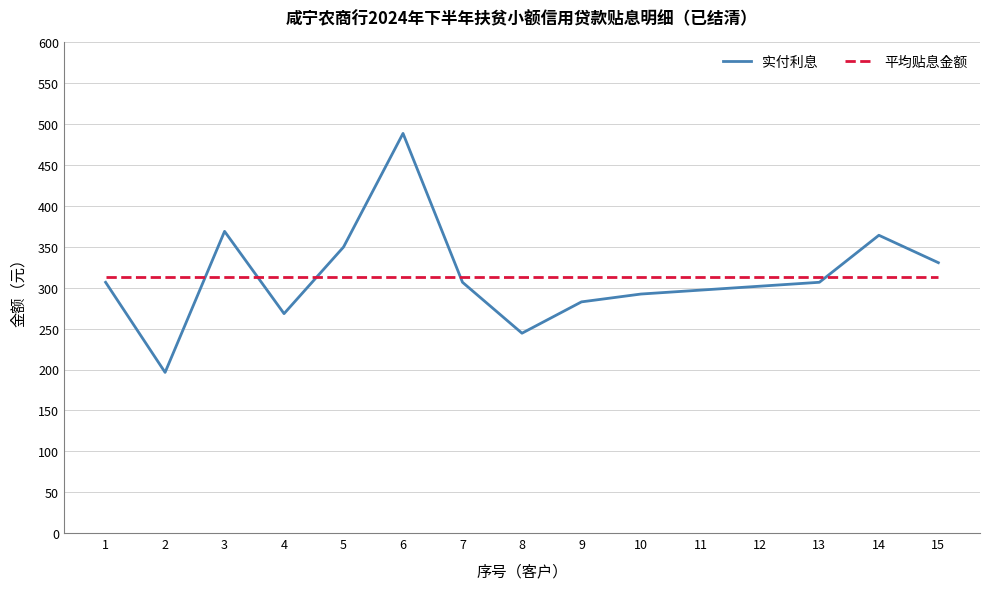

Which category has the highest value in the 实付利息 series?

6